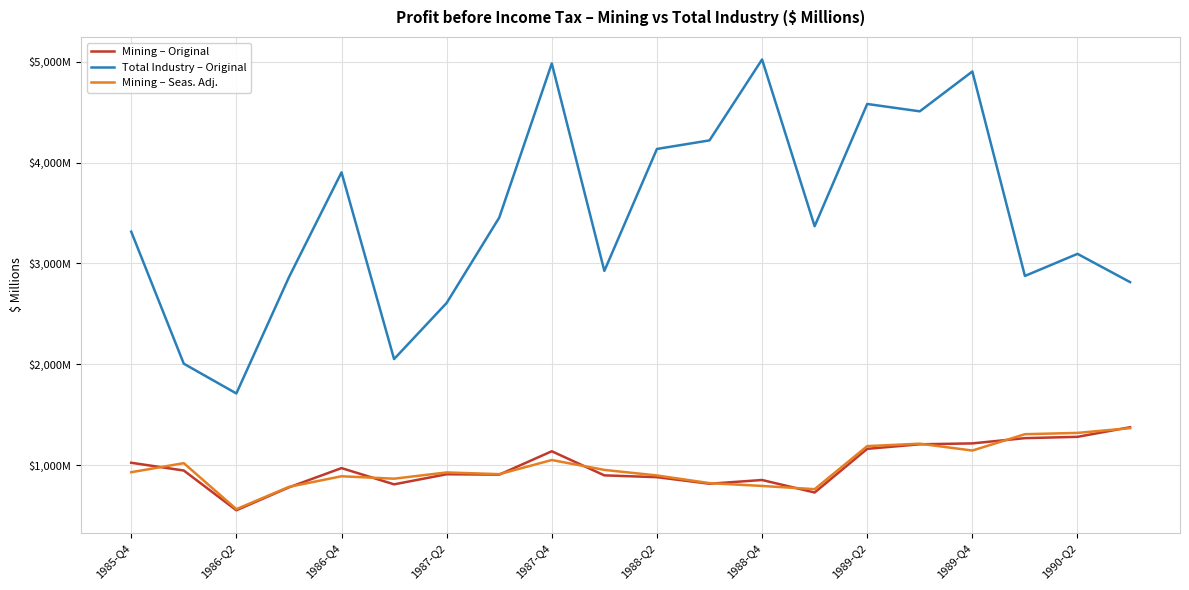

What is the difference between the second highest and second lowest values in the Mining – Seas. Adj. series?

558